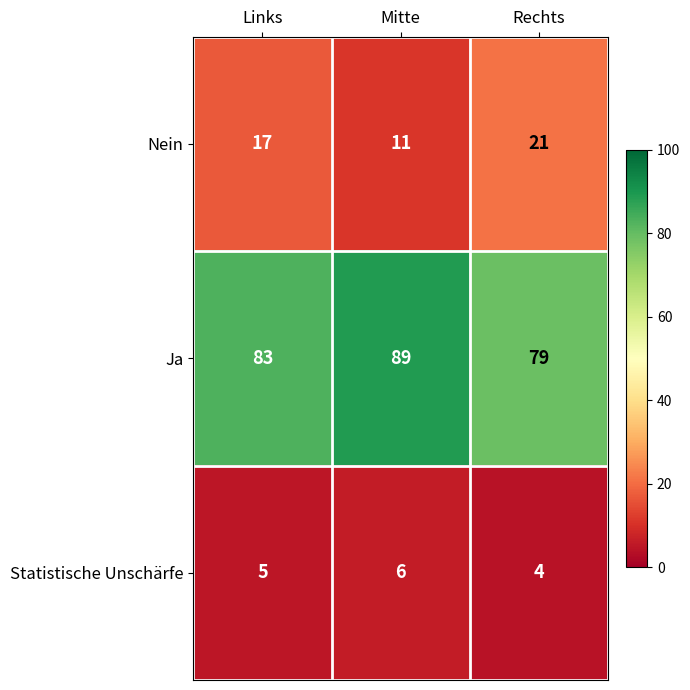

What is the sum of the Nein values at Rechts and Links?

38